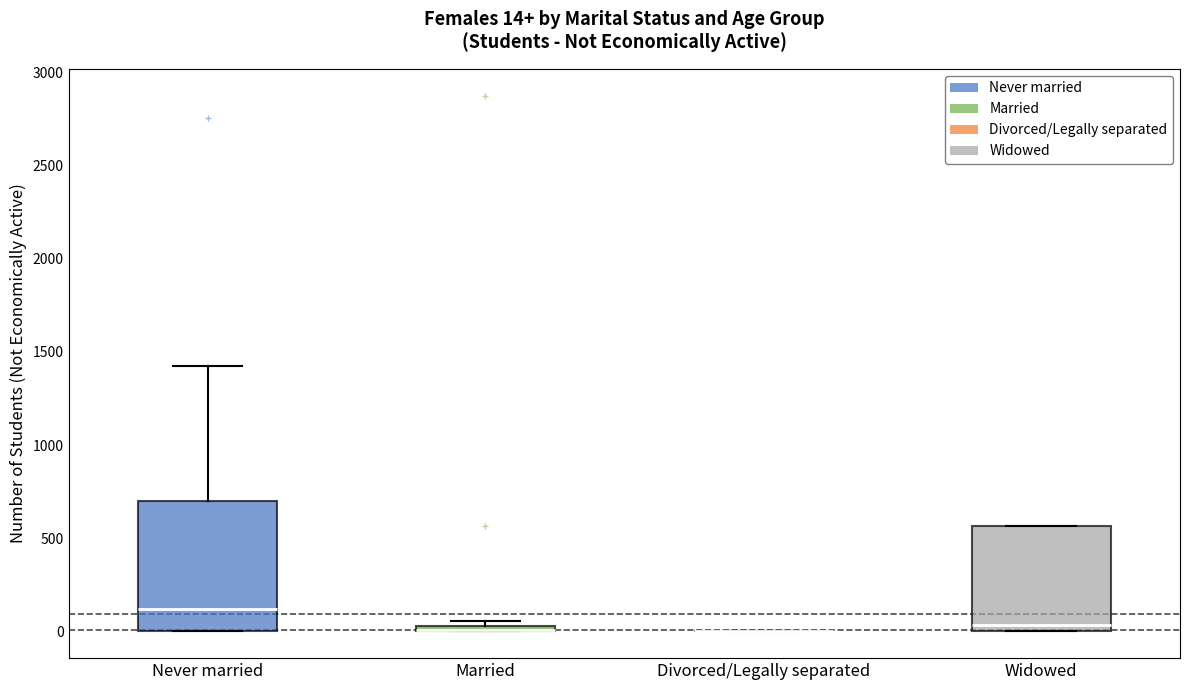

Comparing the boxes themselves (not the whiskers), which one is the tallest?

Never married